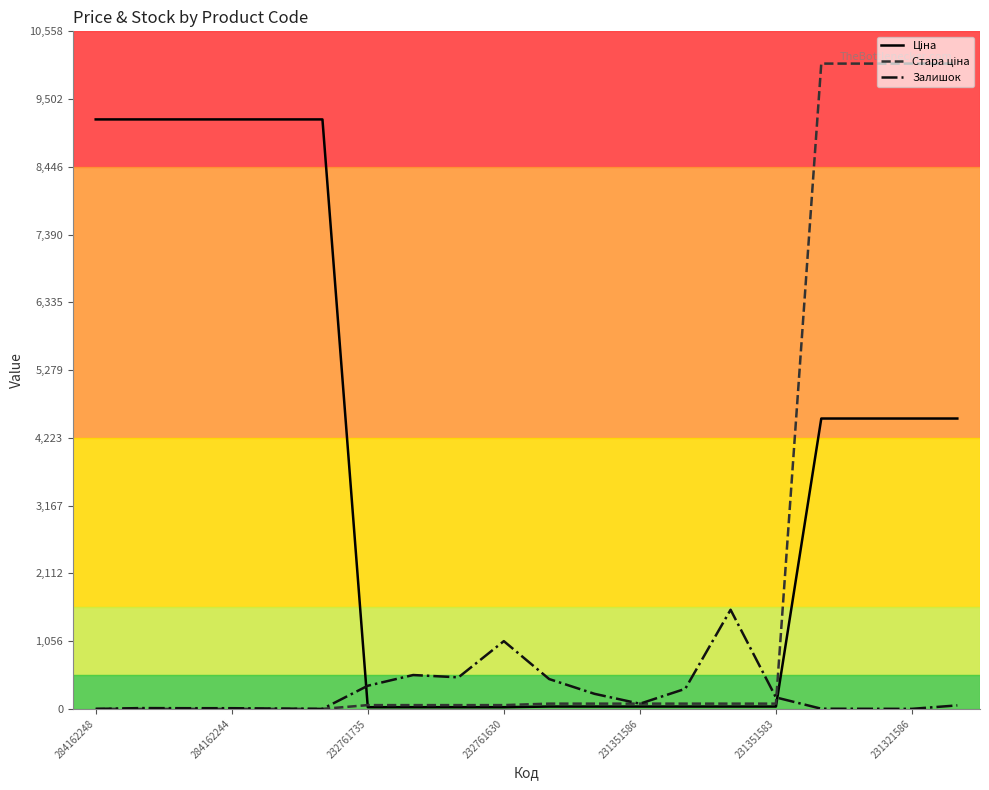

What is the greatest value displayed?

10054.8